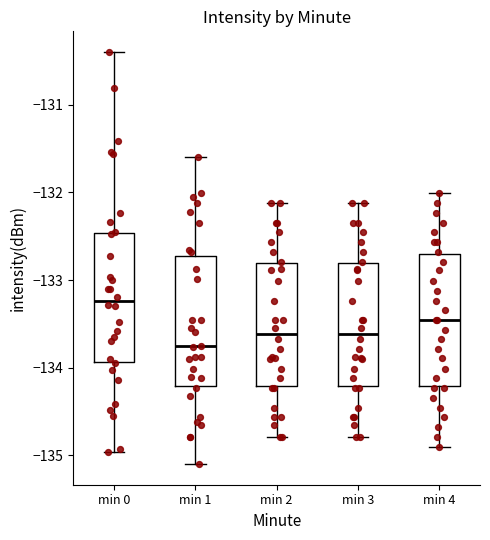

Which box's median line is the highest?

min 0